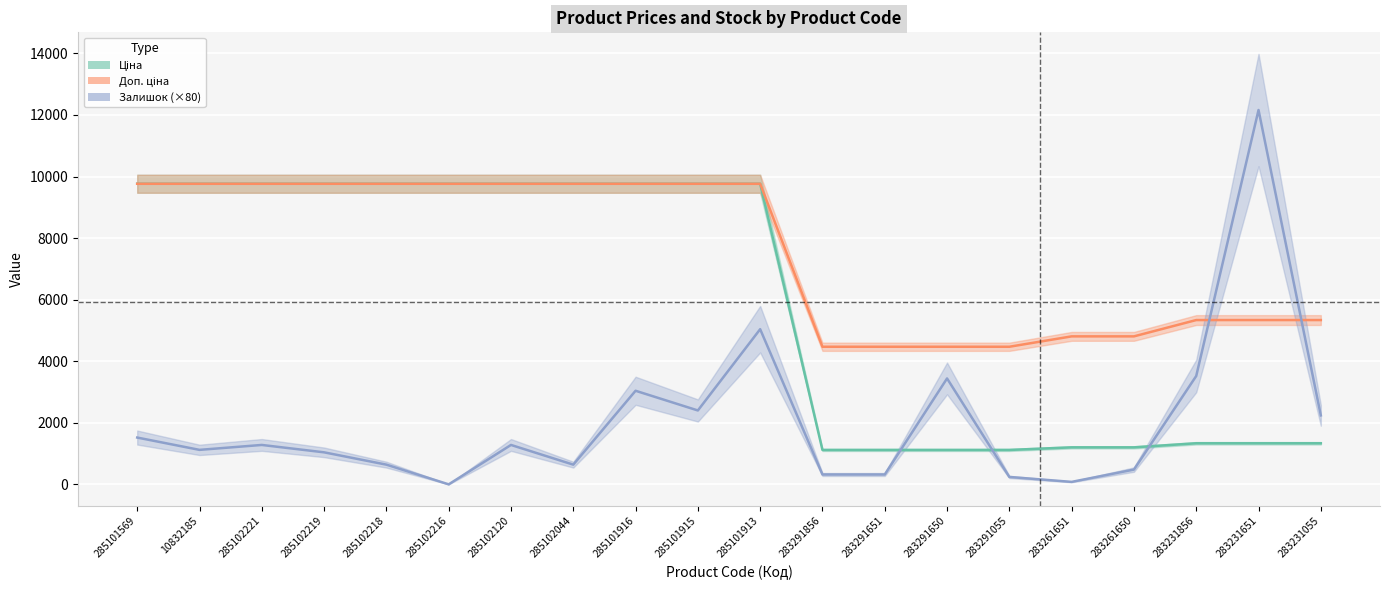

What is the difference between the highest and lowest values at 285102216?

9764.4